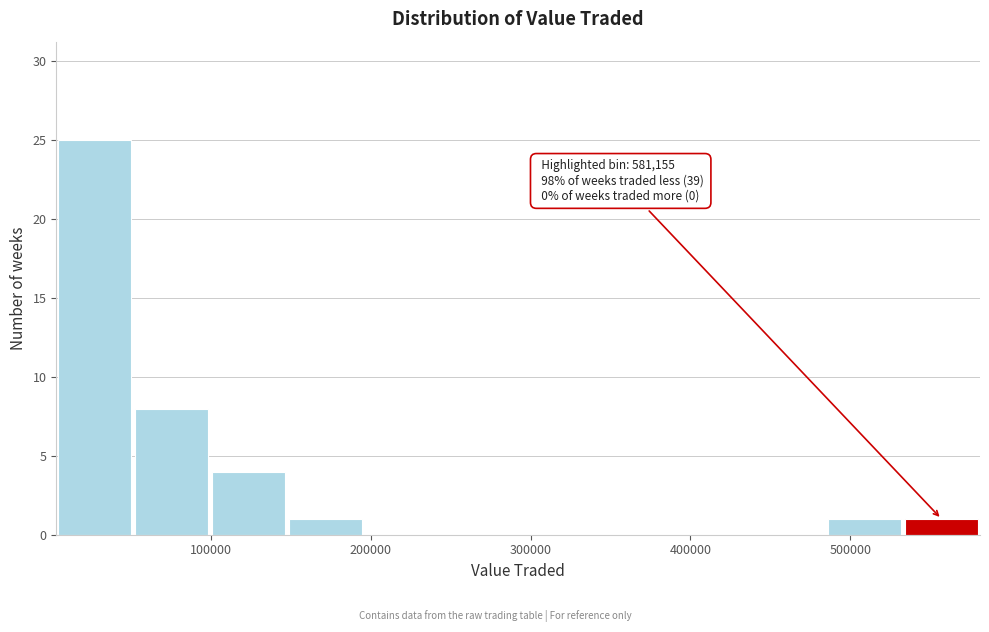

Which range on the x-axis has the tallest bar?

0 to 50000